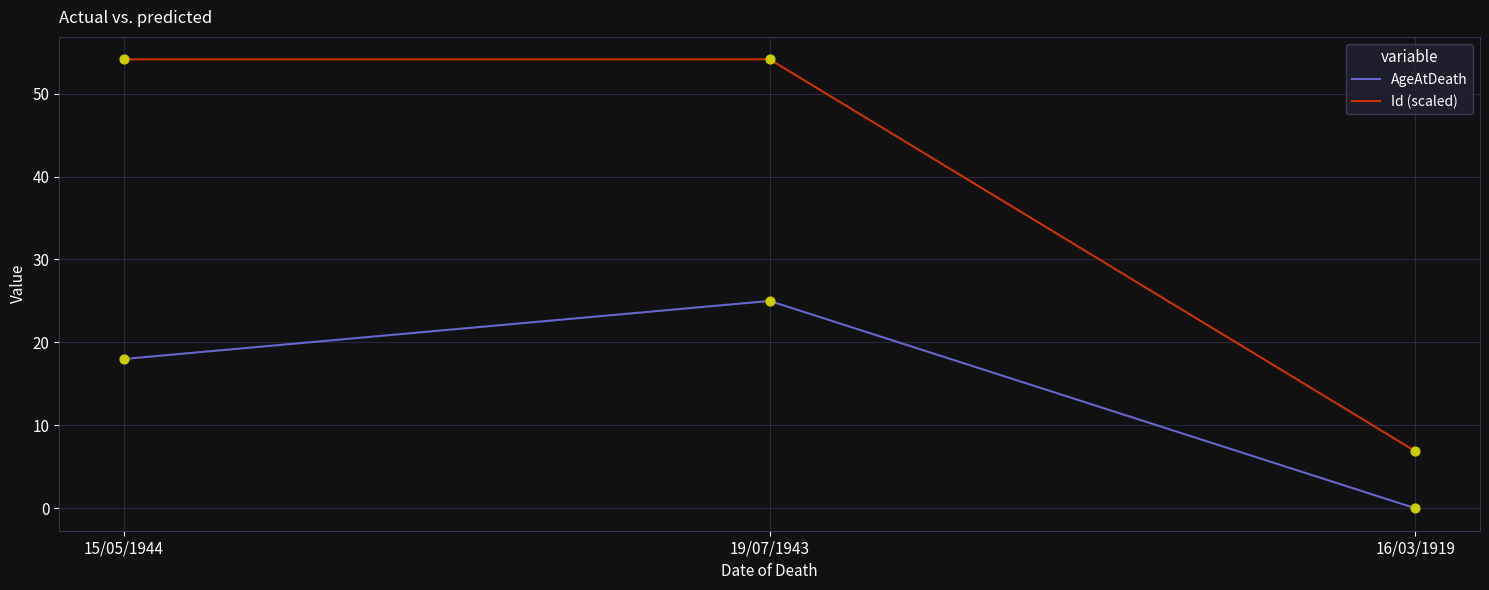

Which series has the largest total across all categories?

Id (scaled)